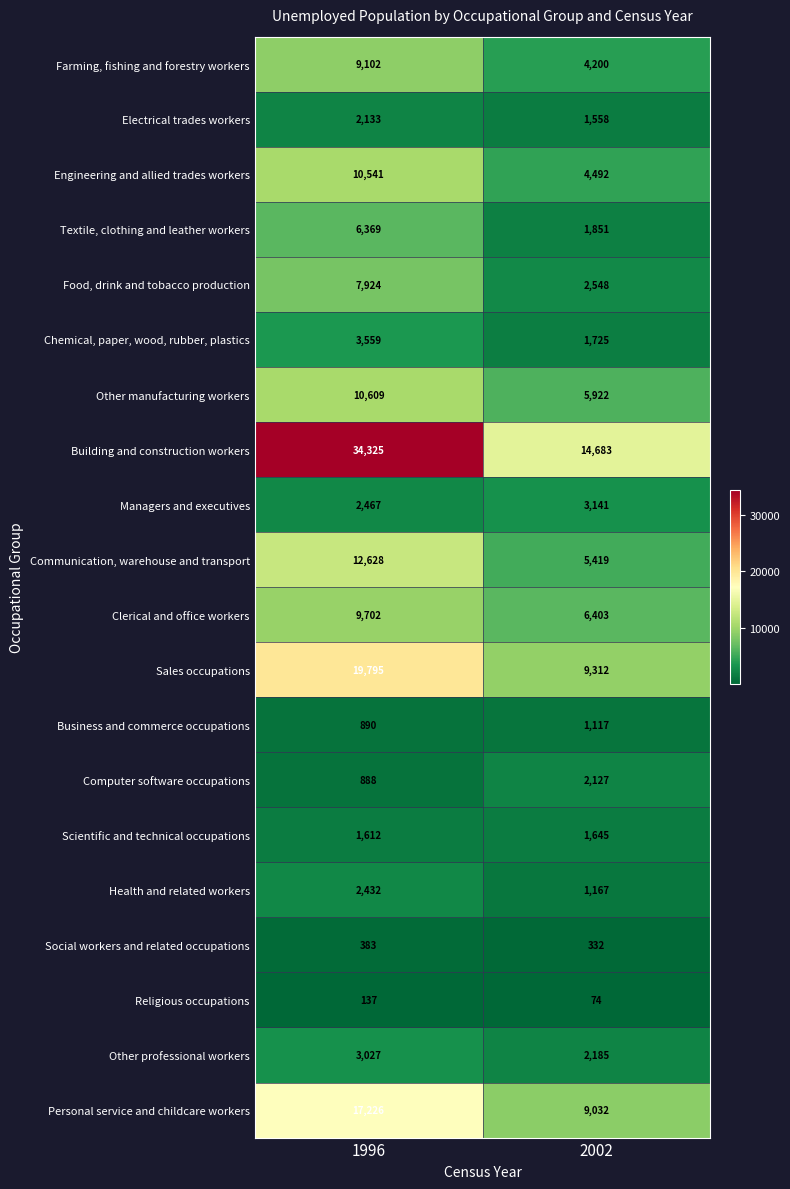

Which category has the highest value across all series?

1996